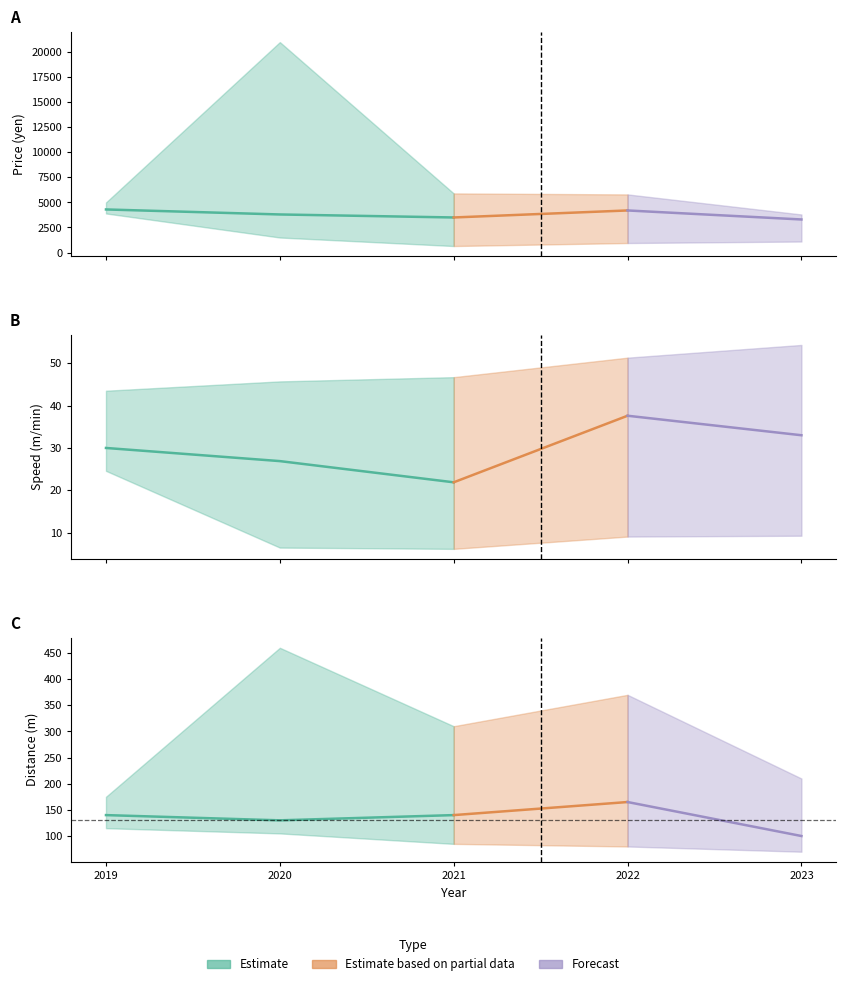

True or false: Estimate has more than 2 points higher than both neighbors.

False